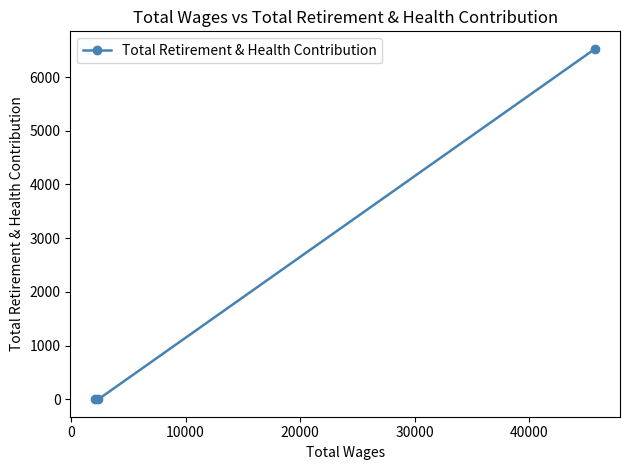

How many data points does each series have?

3